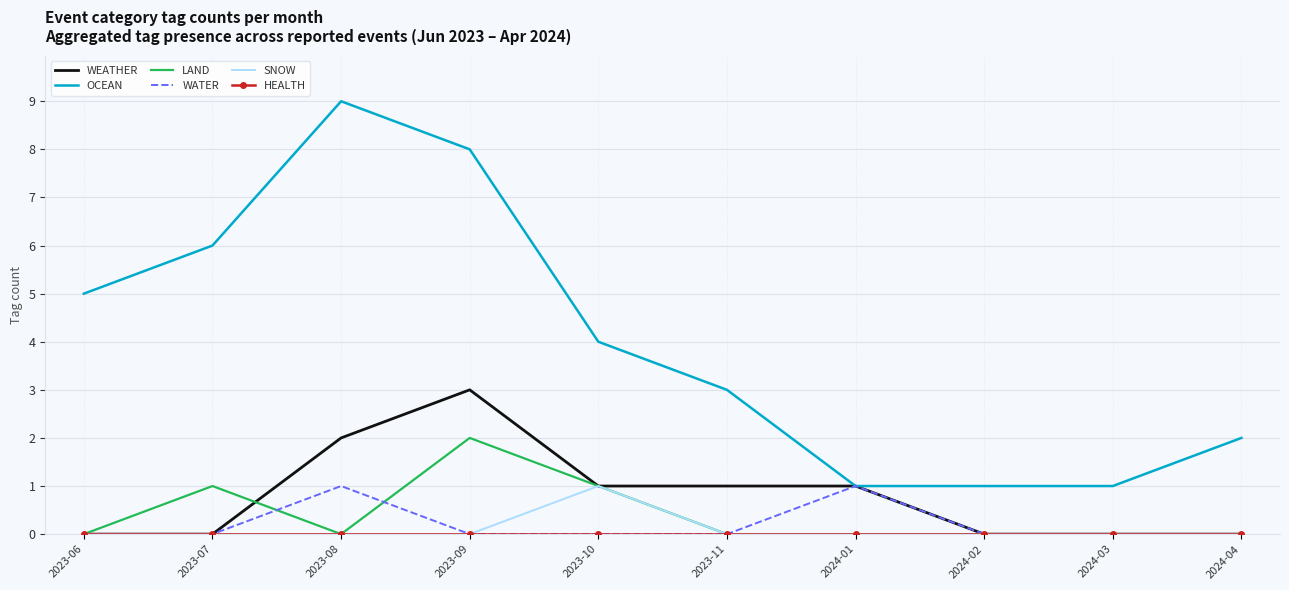

Is it true that WEATHER equals -2 at 2024-04?

False